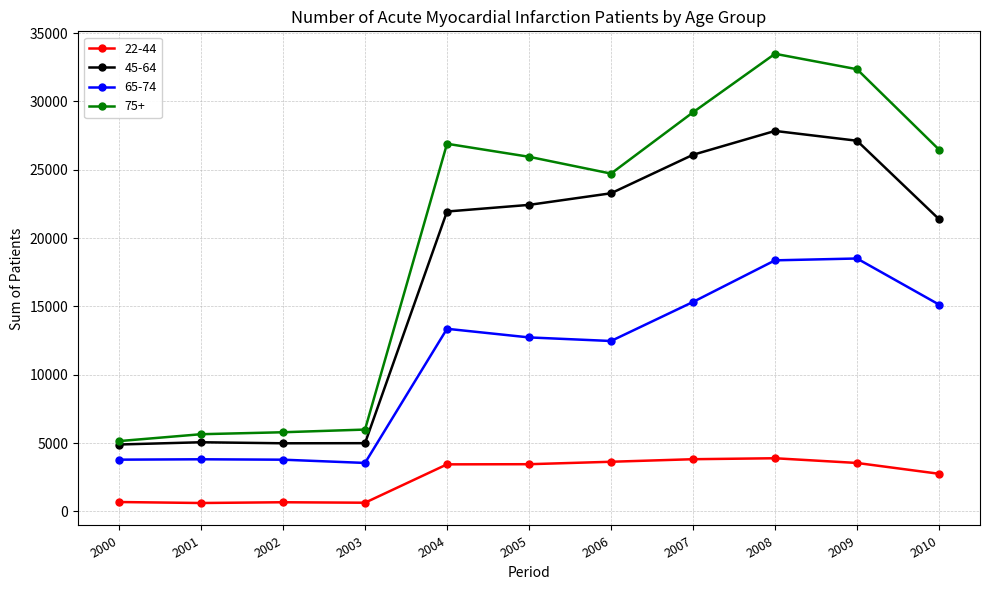

List the series in order of their overall mean, lowest first.

22-44, 65-74, 45-64, 75+